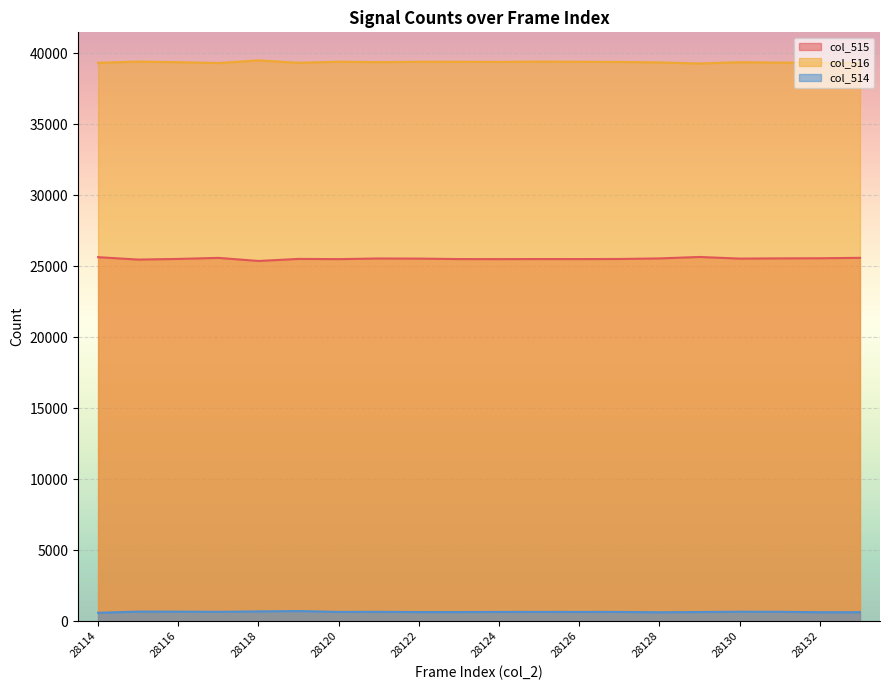

What value does the col_514 series have at 28120?

651